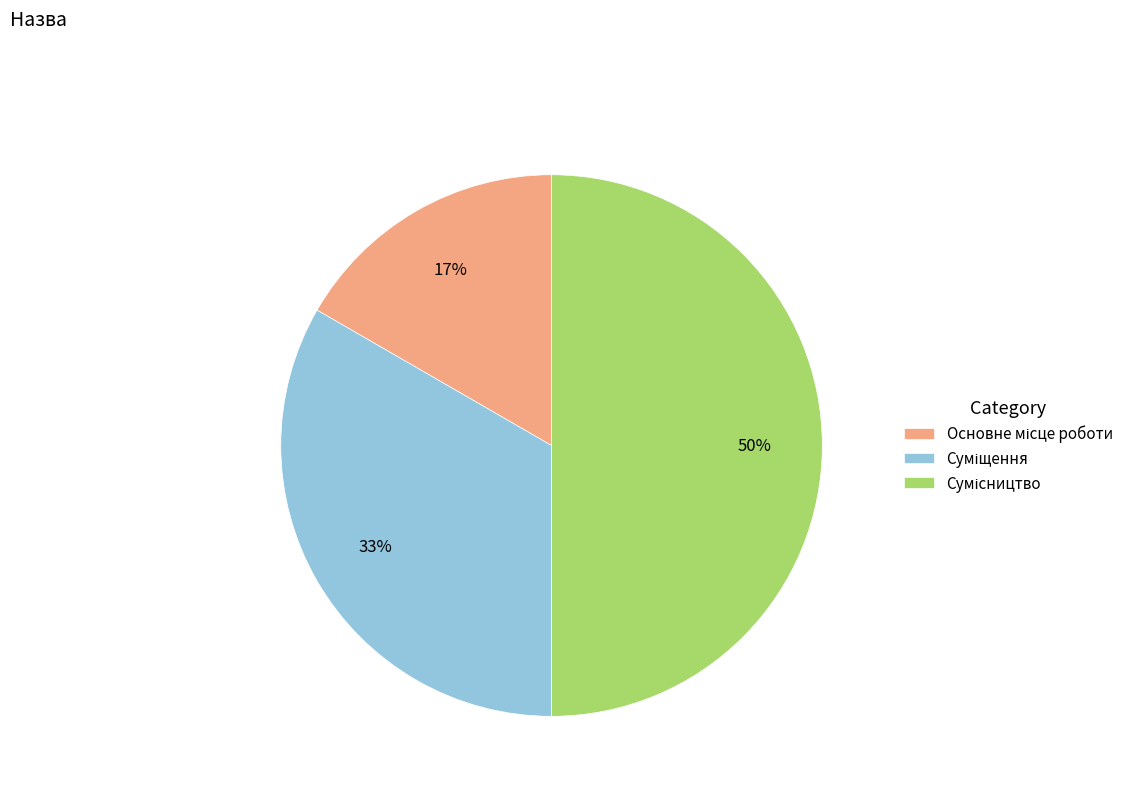

To the nearest percent, what is the difference between the largest and smallest slice percentages?

33%